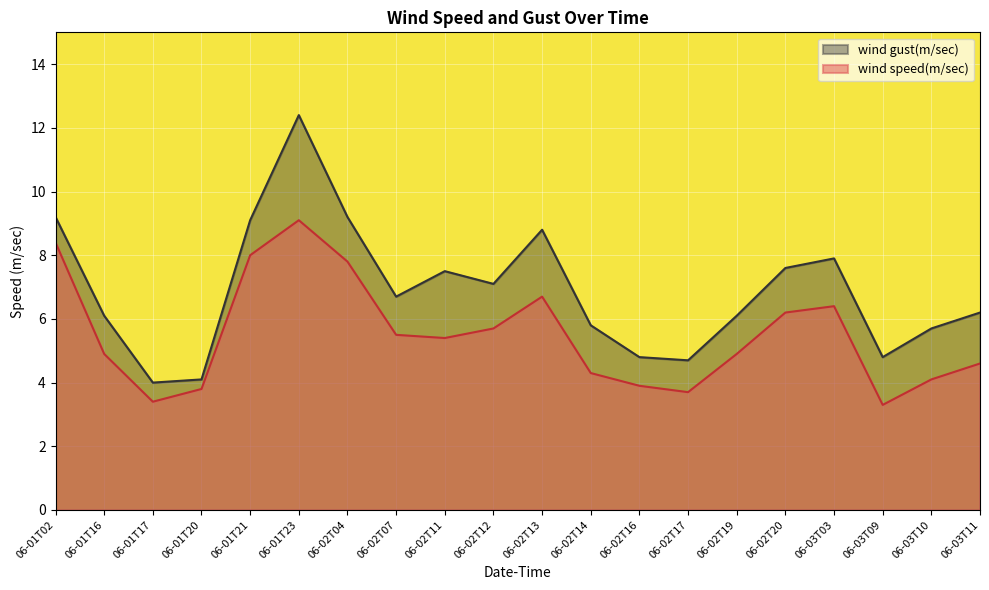

True or false: wind gust(m/sec) and wind speed(m/sec) intersect in this chart.

False